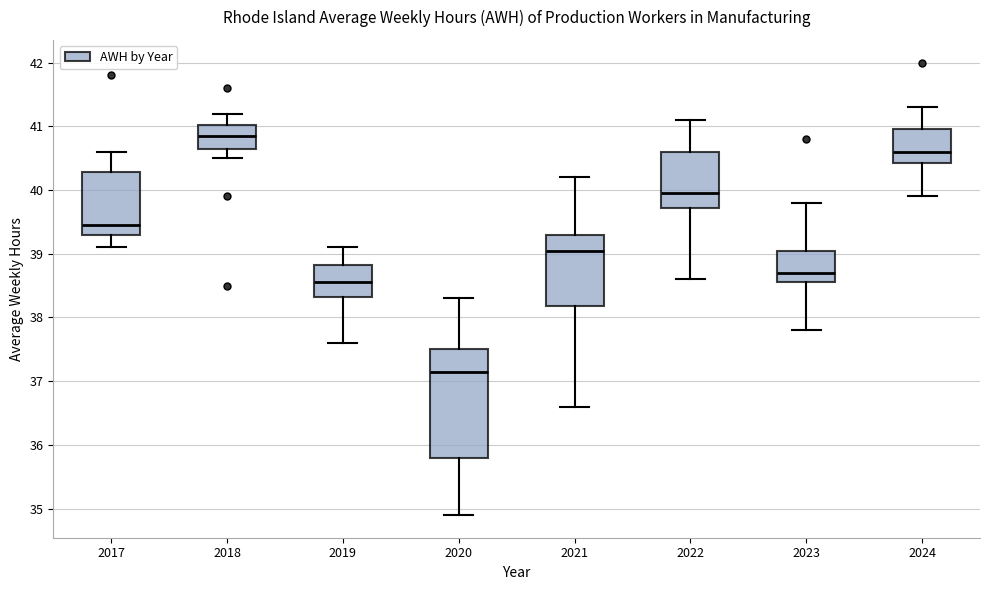

Where is the upper edge of the box at x = 2022 on the y-axis? The values are not printed on the chart, so give them approximately, as read against the axis.

40.6